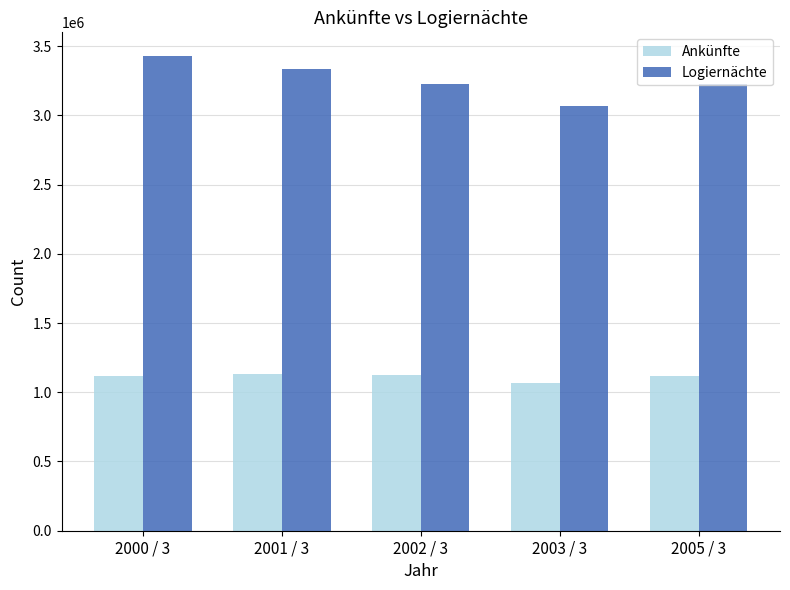

Does the chart contain stacked bars?

No